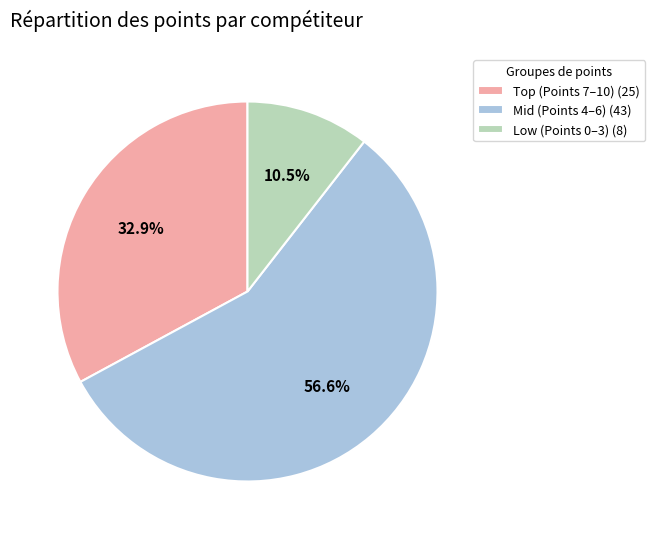

What is the largest slice in the pie chart?

Mid (Points 4–6) (43)